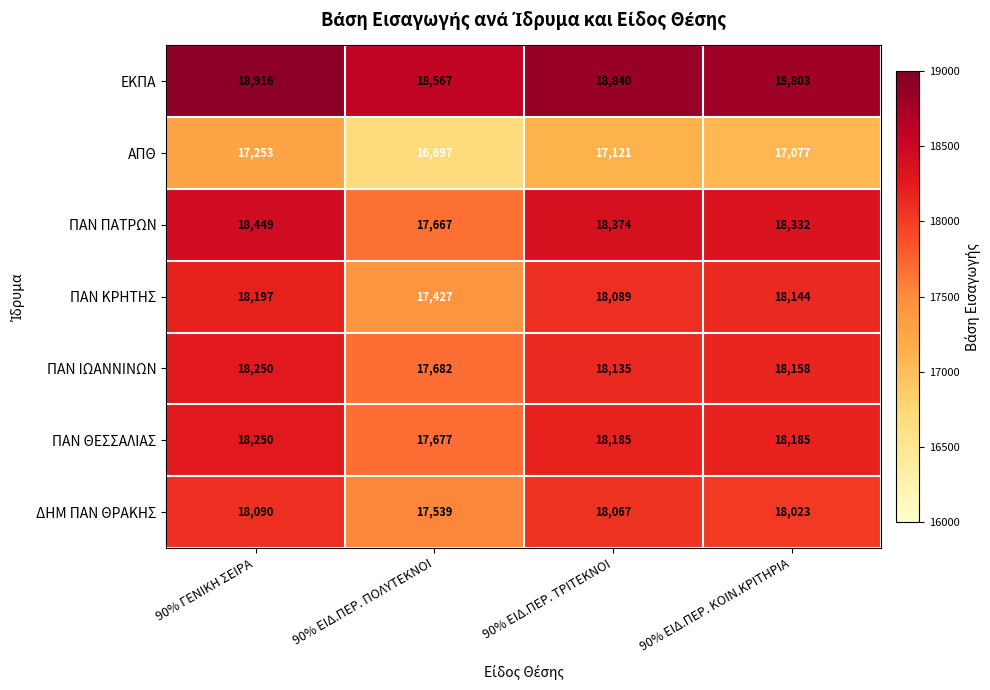

Where does the ΠΑΝ ΚΡΗΤΗΣ series first go above 18144?

90% ΓΕΝΙΚΗ ΣΕΙΡΑ